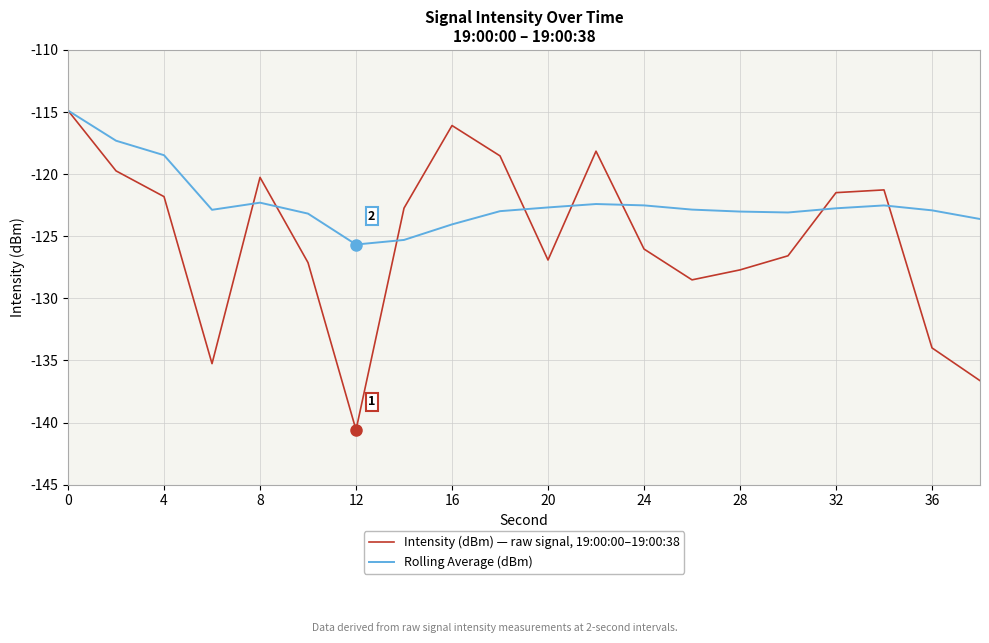

Rank the series by their average value, from lowest to highest.

Intensity (dBm) — raw signal, 19:00:00–19:00:38, Rolling Average (dBm)